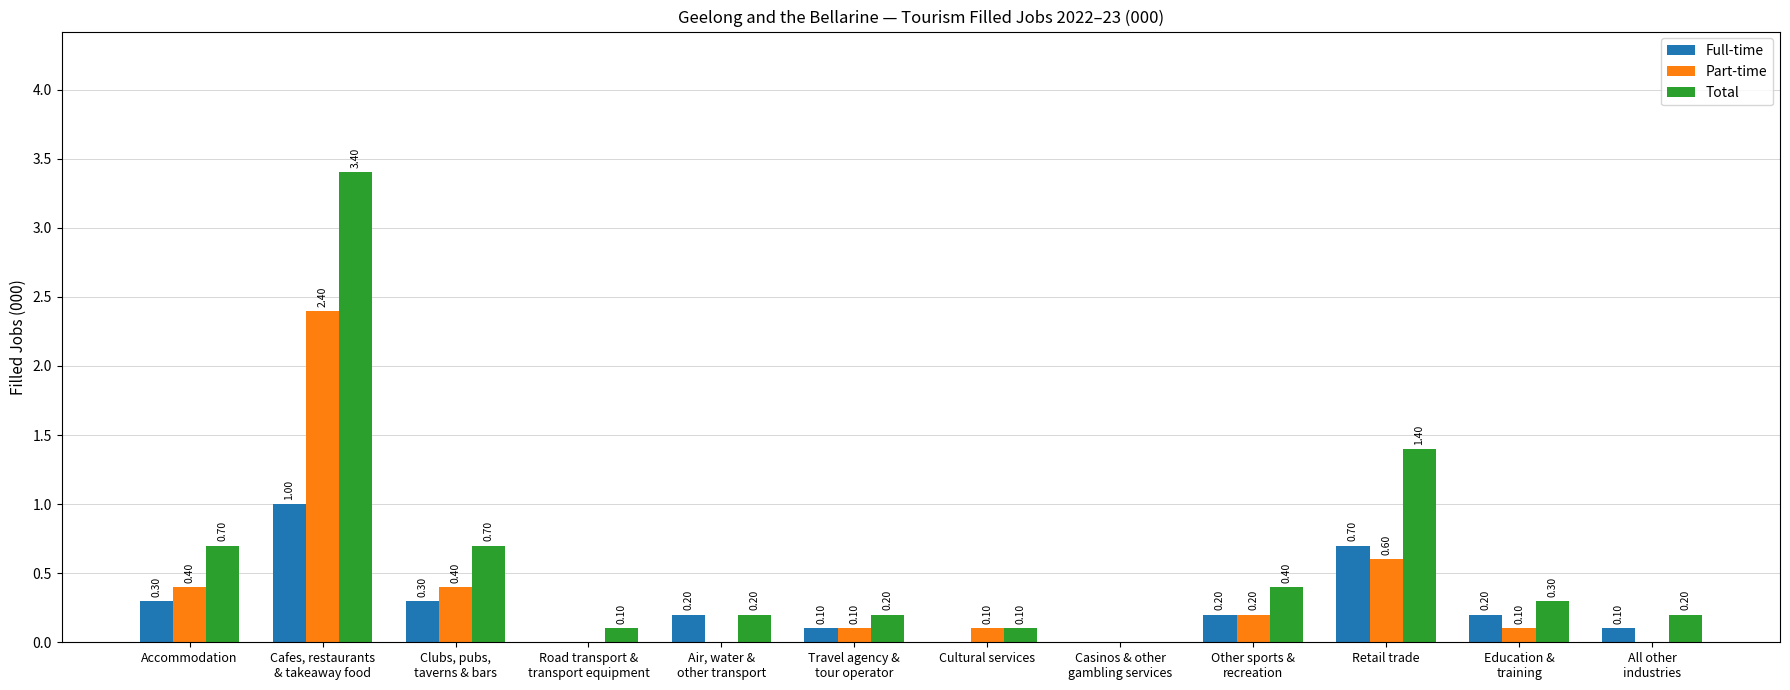

True or false: Total has a value of 0.2 at Air, water &
other transport.

True